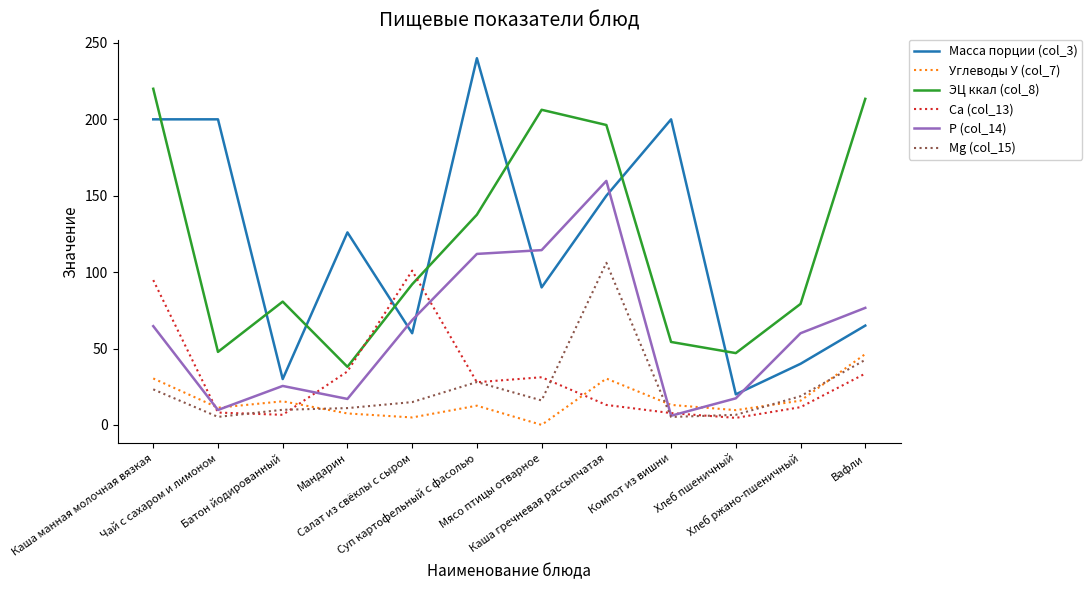

At which category is the sum across all series the highest?

Каша гречневая рассыпчатая